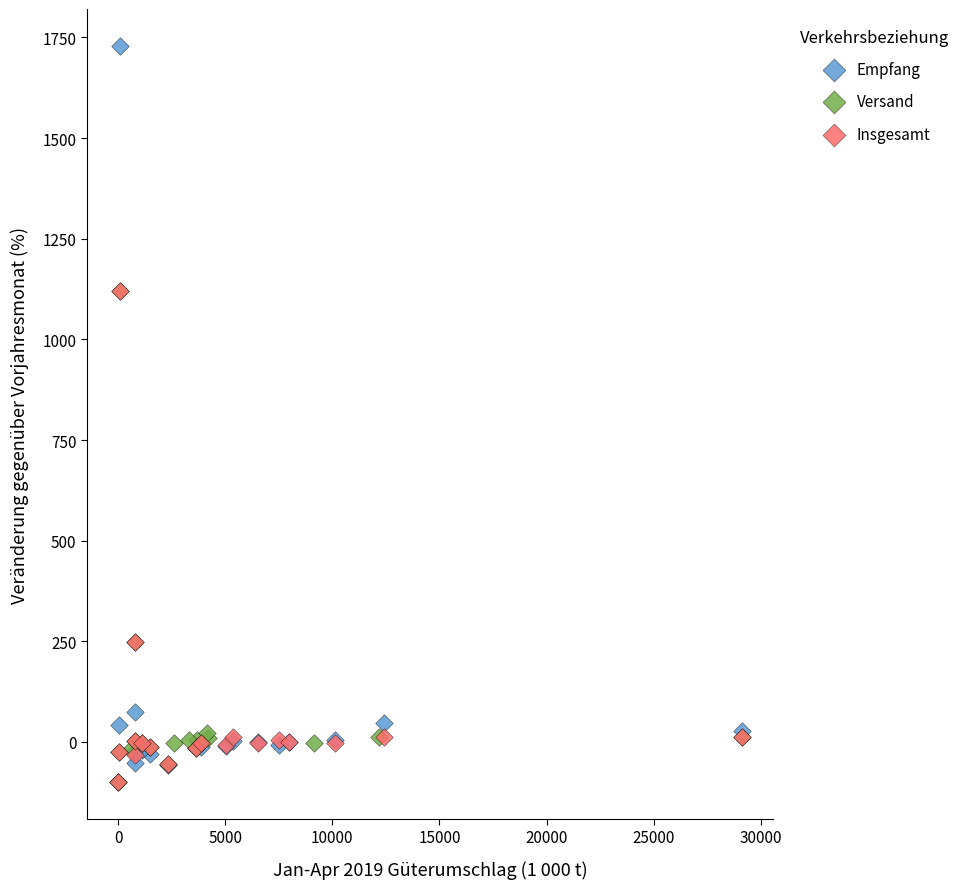

What are all the series names shown in the legend?

Empfang, Versand, Insgesamt